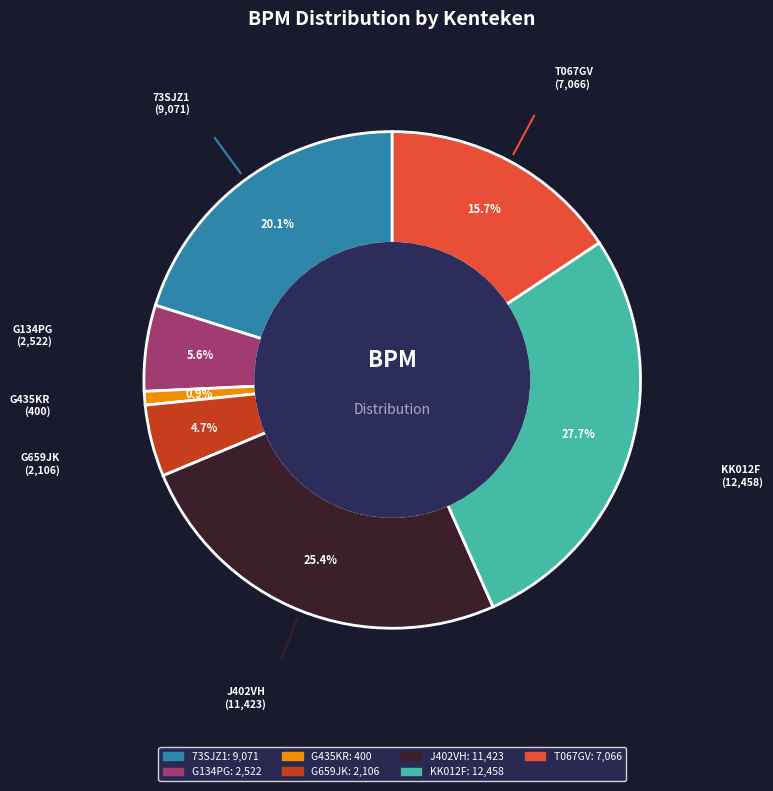

Approximately how many times larger is the value at G659JK compared to G435KR?

5.3